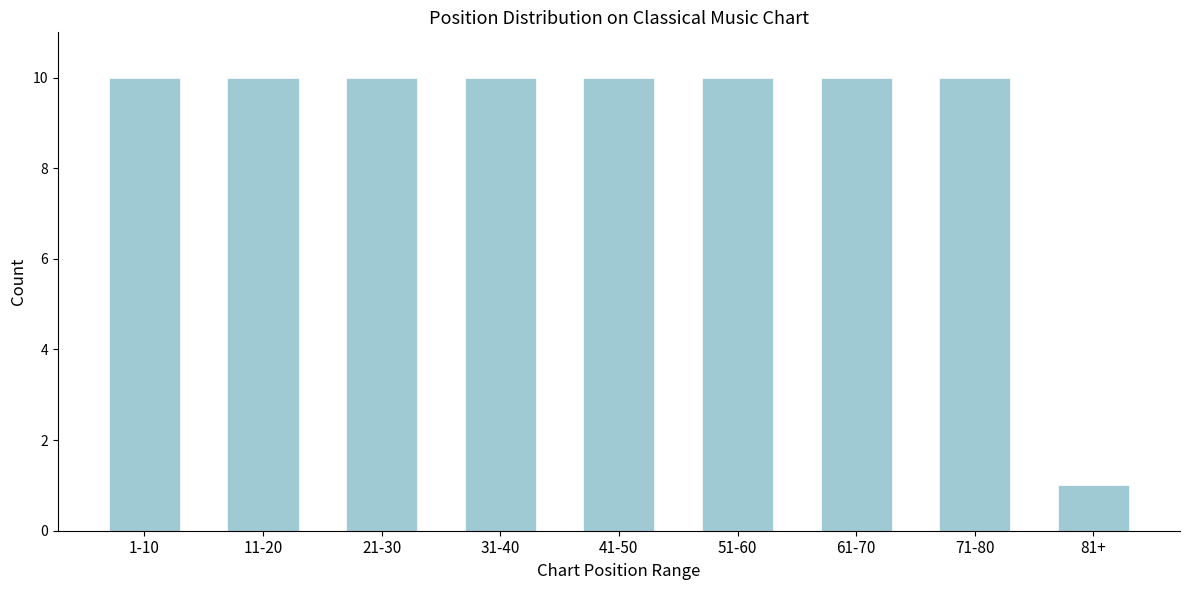

Reading left to right, extract all data points from this chart.

1-10=10	11-20=10	21-30=10	31-40=10	41-50=10	51-60=10	61-70=10	71-80=10	81+=1